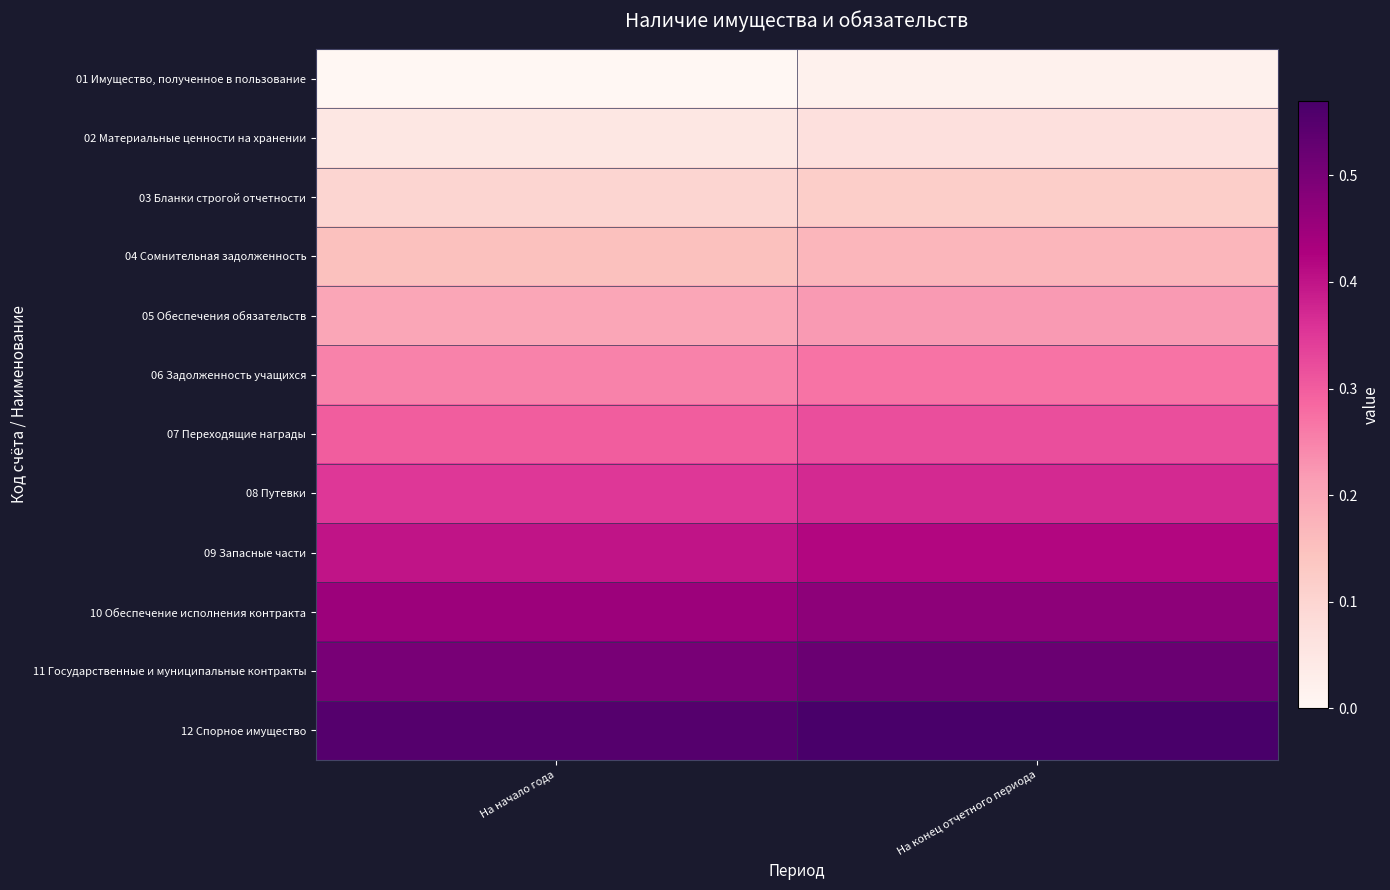

Which series has the largest total across all categories?

12 Спорное имущество